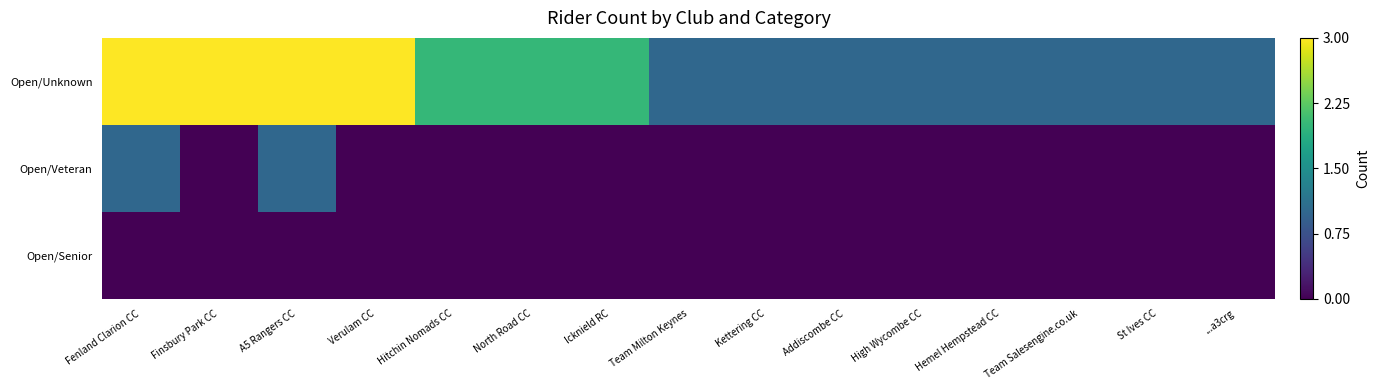

Reading left to right, list all the values displayed in this chart.

Open/Unknown: Fenland Clarion CC=3	Finsbury Park CC=3	A5 Rangers CC=3	Verulam CC=3	Hitchin Nomads CC=2	North Road CC=2	Icknield RC=2	Team Milton Keynes=1	Kettering CC=1	Addiscombe CC=1	High Wycombe CC=1	Hemel Hempstead CC=1	Team Salesengine.co.uk=1	St Ives CC=1	...a3crg=1
Open/Veteran: Fenland Clarion CC=1	Finsbury Park CC=0	A5 Rangers CC=1	Verulam CC=0	Hitchin Nomads CC=0	North Road CC=0	Icknield RC=0	Team Milton Keynes=0	Kettering CC=0	Addiscombe CC=0	High Wycombe CC=0	Hemel Hempstead CC=0	Team Salesengine.co.uk=0	St Ives CC=0	...a3crg=0
Open/Senior: Fenland Clarion CC=0	Finsbury Park CC=0	A5 Rangers CC=0	Verulam CC=0	Hitchin Nomads CC=0	North Road CC=0	Icknield RC=0	Team Milton Keynes=0	Kettering CC=0	Addiscombe CC=0	High Wycombe CC=0	Hemel Hempstead CC=0	Team Salesengine.co.uk=0	St Ives CC=0	...a3crg=0